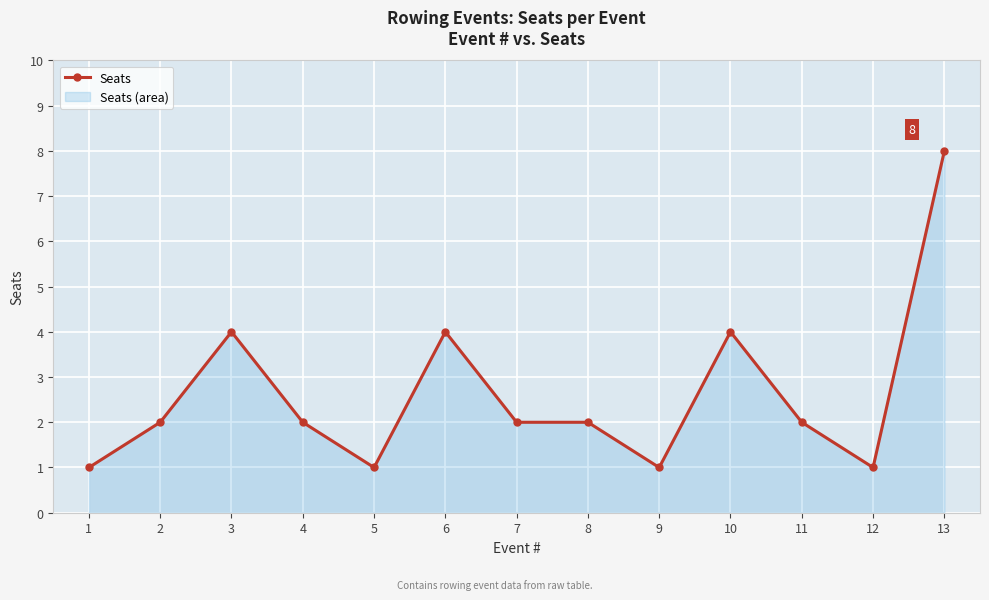

Where is the data nearest to the value 4?

3